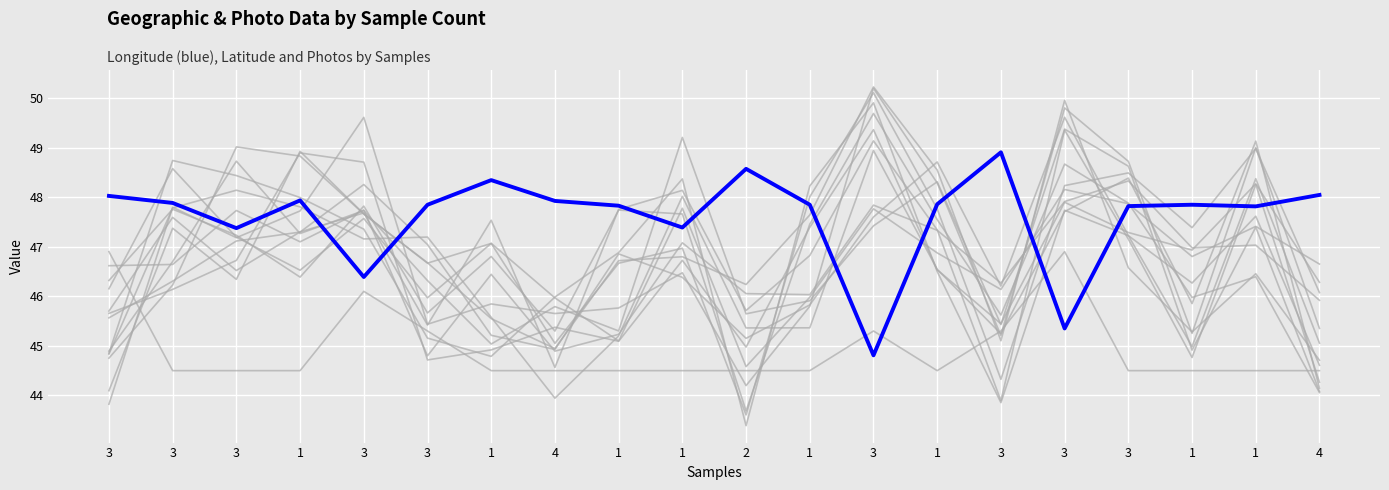

Reading left to right, extract all data points from this chart.

Longitude: 3=48.0	3=47.9	3=47.4	1=47.9	3=46.4	3=47.8	1=48.3	4=47.9	1=47.8	1=47.4	2=48.6	1=47.8	3=44.8	1=47.9	3=48.9	3=45.4	3=47.8	1=47.8	1=47.8	4=48.0
Photos: 3=46.9	3=44.5	3=44.5	1=44.5	3=46.1	3=45.3	1=44.5	4=44.5	1=44.5	1=44.5	2=44.5	1=44.5	3=45.3	1=44.5	3=45.3	3=46.9	3=44.5	1=44.5	1=44.5	4=44.5